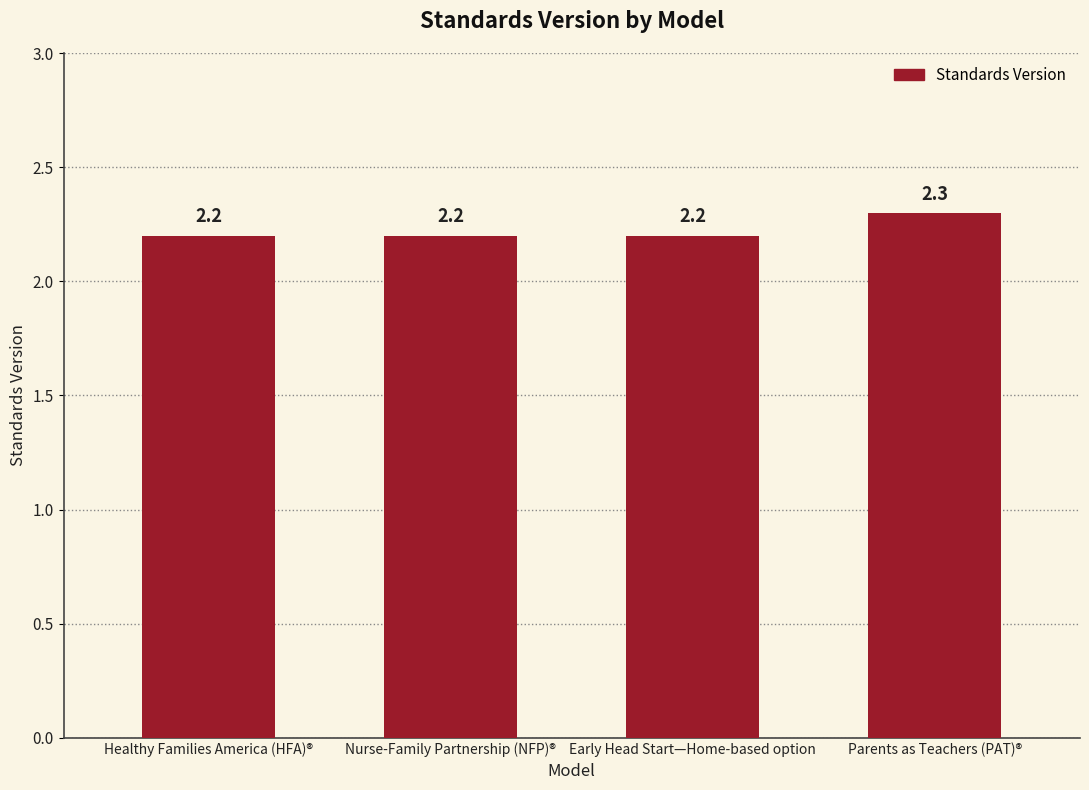

What is the maximum value shown in the chart?

2.3